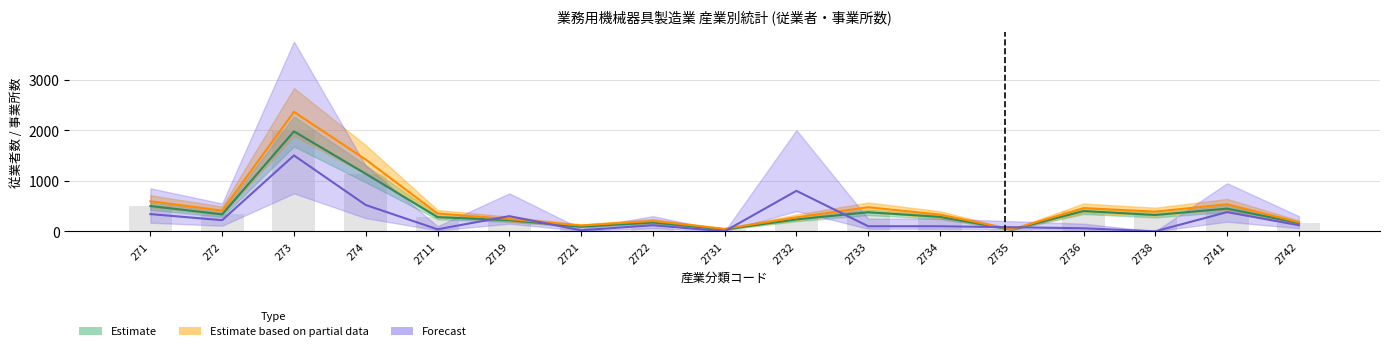

What is the sum of the 従業者数 upper (Partial) values at 2722 and 2736?

664